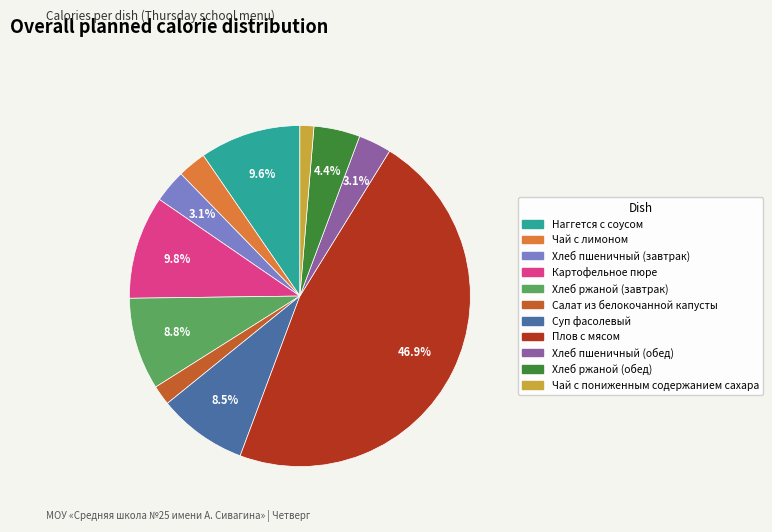

What is the largest slice in the pie chart?

Плов с мясом